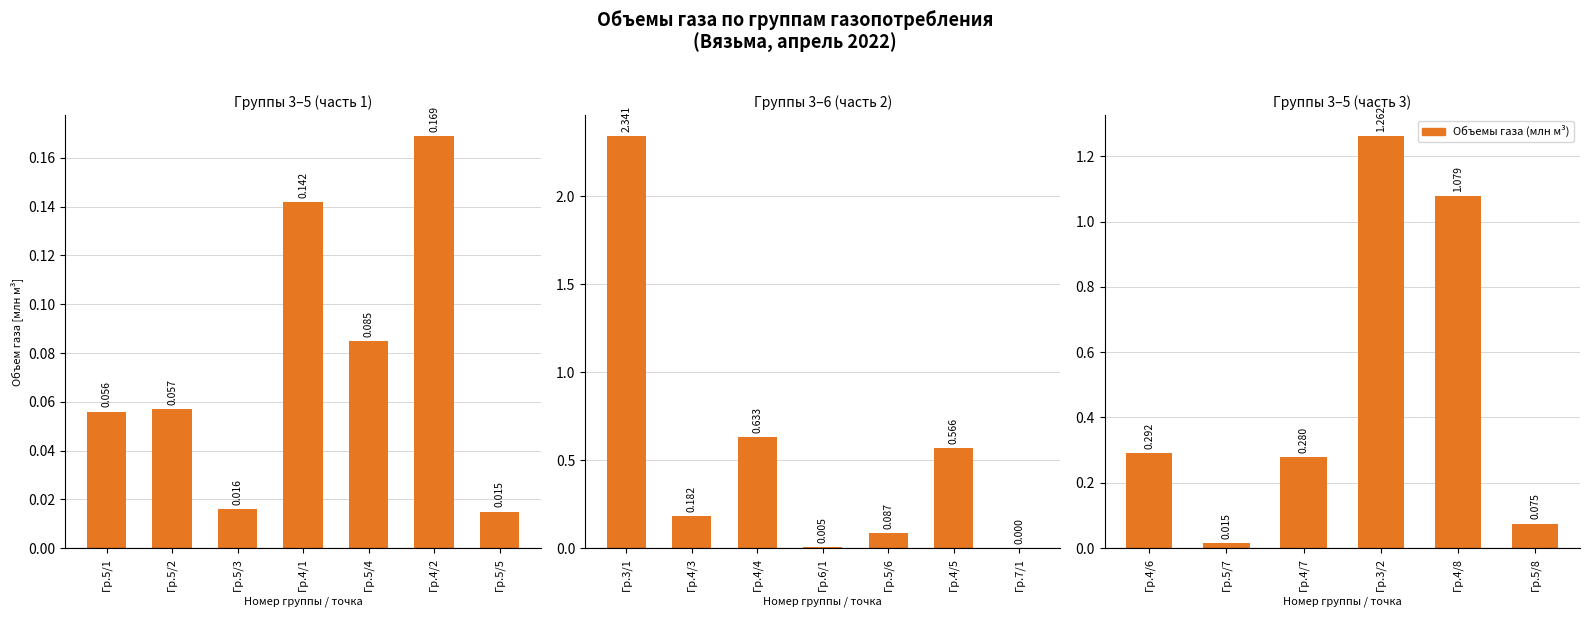

What is the label of the 5th bar from the left?

Гр.4/8